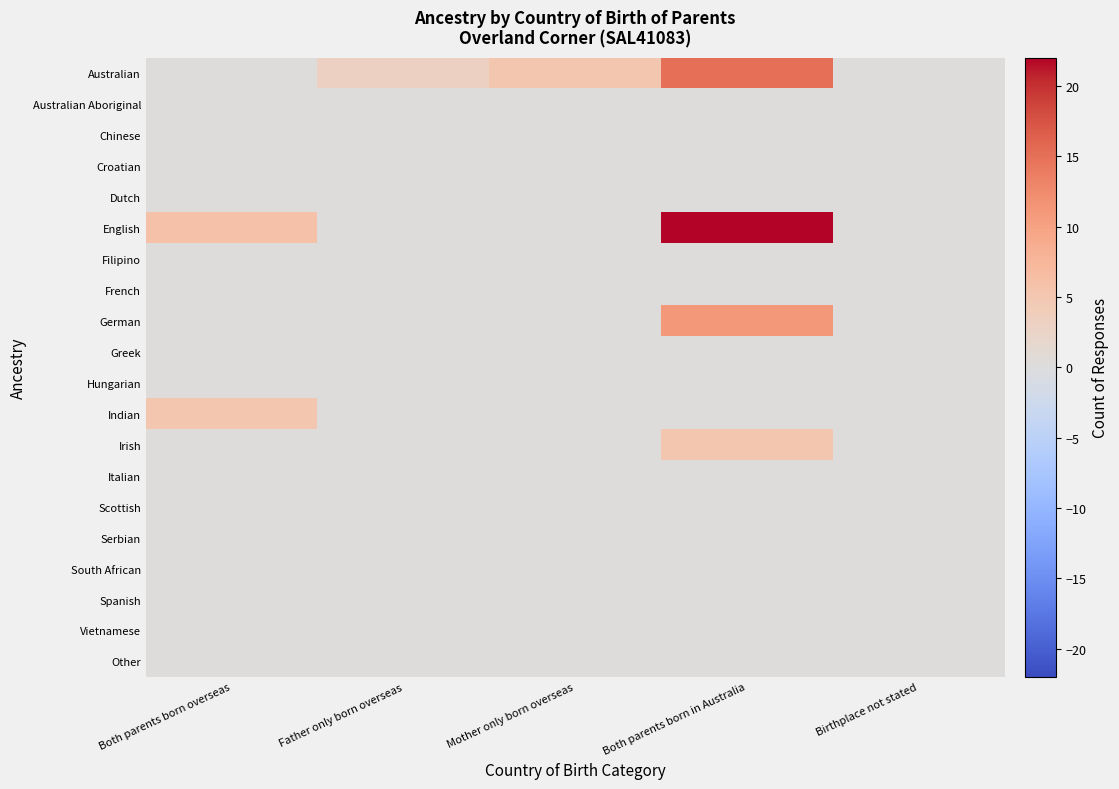

Reading right to left, what are all the values shown in this chart?

Australian: Birthplace not stated=0	Both parents born in Australia=15	Mother only born overseas=5	Father only born overseas=3	Both parents born overseas=0
Australian Aboriginal: Birthplace not stated=0	Both parents born in Australia=0	Mother only born overseas=0	Father only born overseas=0	Both parents born overseas=0
Chinese: Birthplace not stated=0	Both parents born in Australia=0	Mother only born overseas=0	Father only born overseas=0	Both parents born overseas=0
Croatian: Birthplace not stated=0	Both parents born in Australia=0	Mother only born overseas=0	Father only born overseas=0	Both parents born overseas=0
Dutch: Birthplace not stated=0	Both parents born in Australia=0	Mother only born overseas=0	Father only born overseas=0	Both parents born overseas=0
English: Birthplace not stated=0	Both parents born in Australia=22	Mother only born overseas=0	Father only born overseas=0	Both parents born overseas=6
Filipino: Birthplace not stated=0	Both parents born in Australia=0	Mother only born overseas=0	Father only born overseas=0	Both parents born overseas=0
French: Birthplace not stated=0	Both parents born in Australia=0	Mother only born overseas=0	Father only born overseas=0	Both parents born overseas=0
German: Birthplace not stated=0	Both parents born in Australia=11	Mother only born overseas=0	Father only born overseas=0	Both parents born overseas=0
Greek: Birthplace not stated=0	Both parents born in Australia=0	Mother only born overseas=0	Father only born overseas=0	Both parents born overseas=0
Hungarian: Birthplace not stated=0	Both parents born in Australia=0	Mother only born overseas=0	Father only born overseas=0	Both parents born overseas=0
Indian: Birthplace not stated=0	Both parents born in Australia=0	Mother only born overseas=0	Father only born overseas=0	Both parents born overseas=5
Irish: Birthplace not stated=0	Both parents born in Australia=5	Mother only born overseas=0	Father only born overseas=0	Both parents born overseas=0
Italian: Birthplace not stated=0	Both parents born in Australia=0	Mother only born overseas=0	Father only born overseas=0	Both parents born overseas=0
Scottish: Birthplace not stated=0	Both parents born in Australia=0	Mother only born overseas=0	Father only born overseas=0	Both parents born overseas=0
Serbian: Birthplace not stated=0	Both parents born in Australia=0	Mother only born overseas=0	Father only born overseas=0	Both parents born overseas=0
South African: Birthplace not stated=0	Both parents born in Australia=0	Mother only born overseas=0	Father only born overseas=0	Both parents born overseas=0
Spanish: Birthplace not stated=0	Both parents born in Australia=0	Mother only born overseas=0	Father only born overseas=0	Both parents born overseas=0
Vietnamese: Birthplace not stated=0	Both parents born in Australia=0	Mother only born overseas=0	Father only born overseas=0	Both parents born overseas=0
Other: Birthplace not stated=0	Both parents born in Australia=0	Mother only born overseas=0	Father only born overseas=0	Both parents born overseas=0